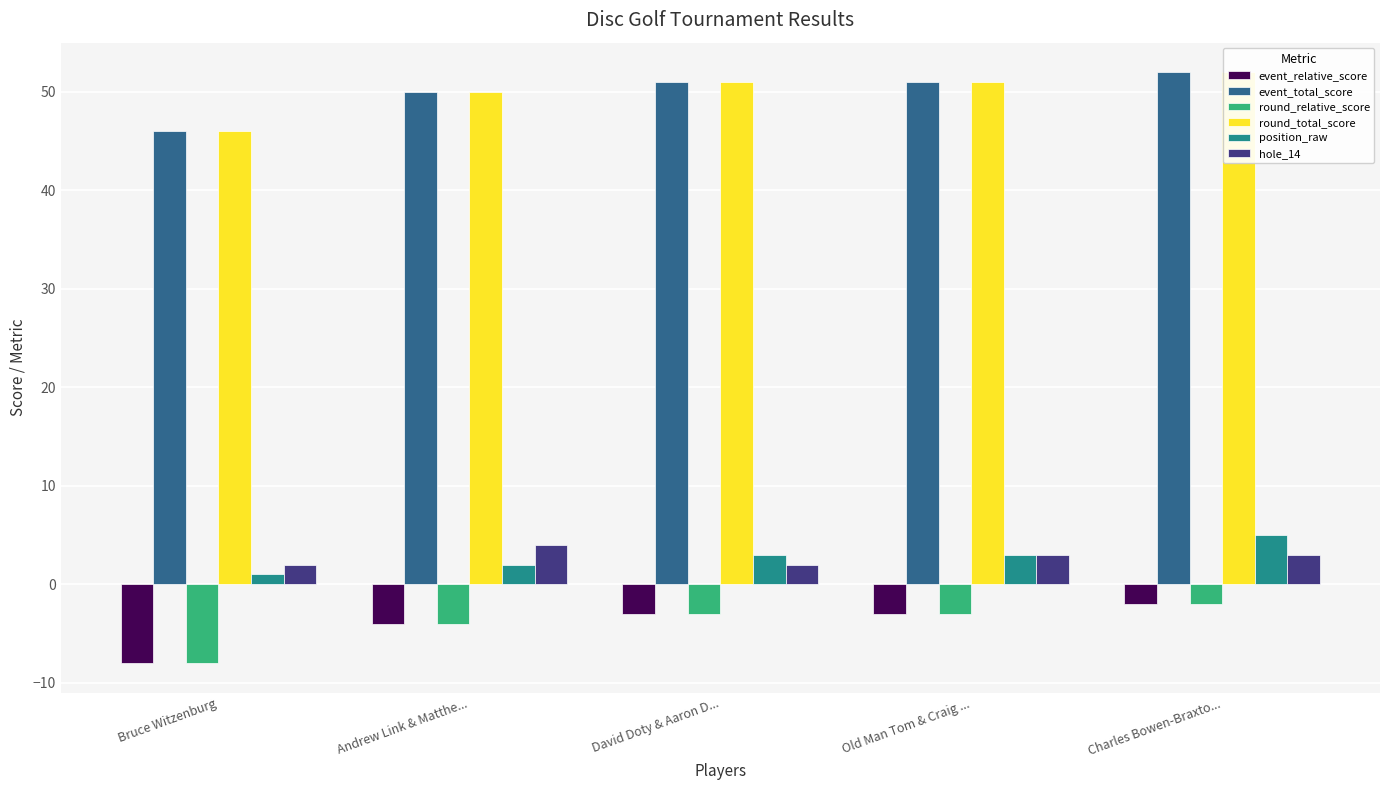

True or false: hole_14 has a value of 5 at Old Man Tom & Craig ....

False